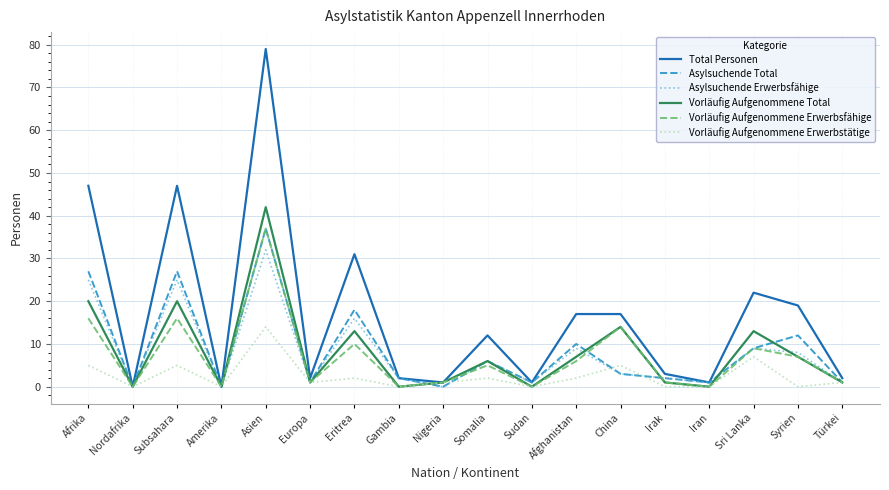

Reading left to right, list all the values displayed in this chart.

Total Personen: 47	0	47	0	79	2	31	2	1	12	1	17	17	3	1	22	19	2
Asylsuchende Total: 27	0	27	0	37	1	18	2	0	6	1	10	3	2	1	9	12	1
Asylsuchende Erwerbsfähige: 25	0	25	0	32	1	16	2	0	6	1	9	3	2	1	9	8	1
Vorläufig Aufgenommene Total: 20	0	20	0	42	1	13	0	1	6	0	7	14	1	0	13	7	1
Vorläufig Aufgenommene Erwerbsfähige: 16	0	16	0	37	1	10	0	1	5	0	6	14	1	0	9	7	1
Vorläufig Aufgenommene Erwerbstätige: 5	0	5	0	14	1	2	0	1	2	0	2	5	0	0	7	0	1